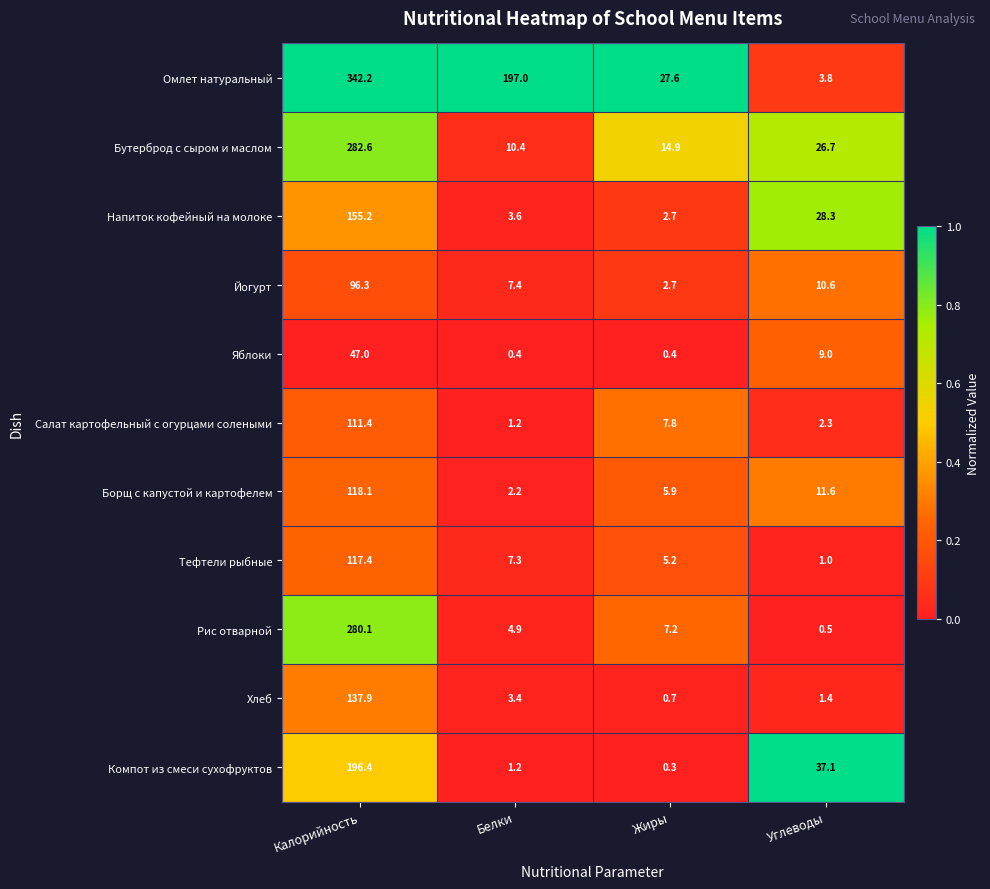

Which series has the widest spread of values?

Омлет натуральный